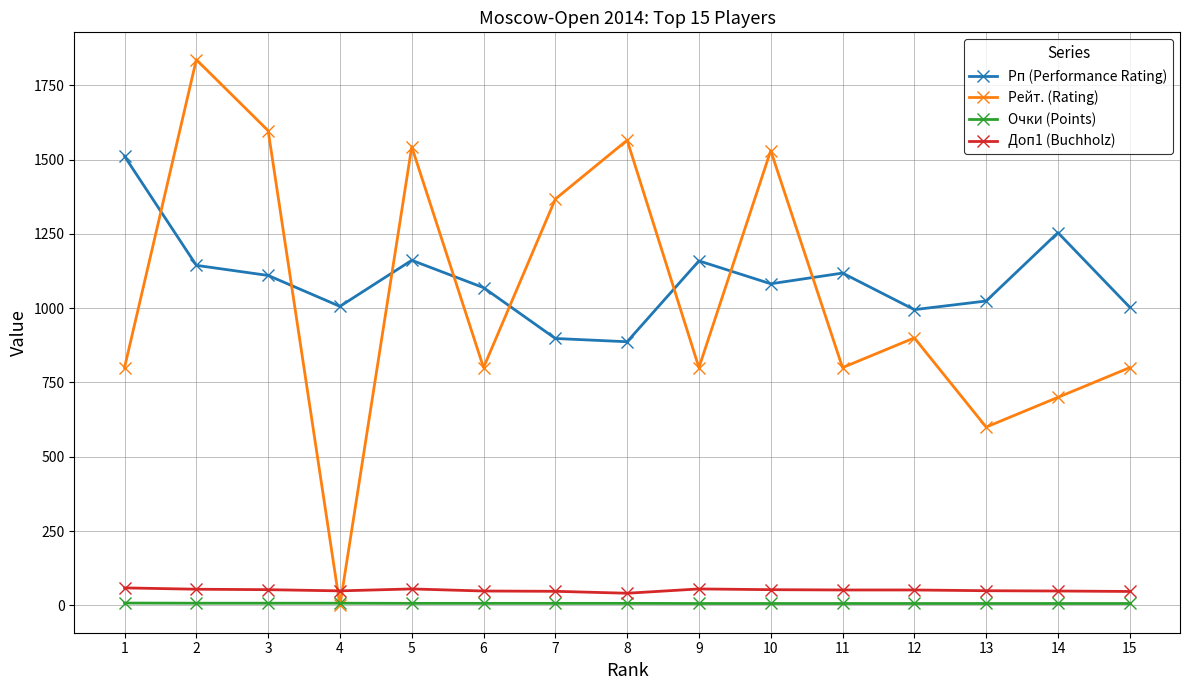

The value of Доп1 (Buchholz) at 2 is 54.5. True or false?

True